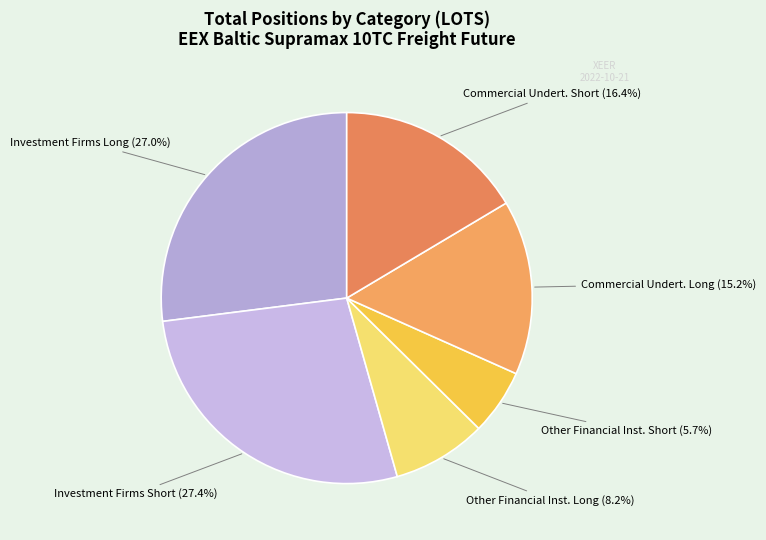

Is there a majority slice in this chart?

No